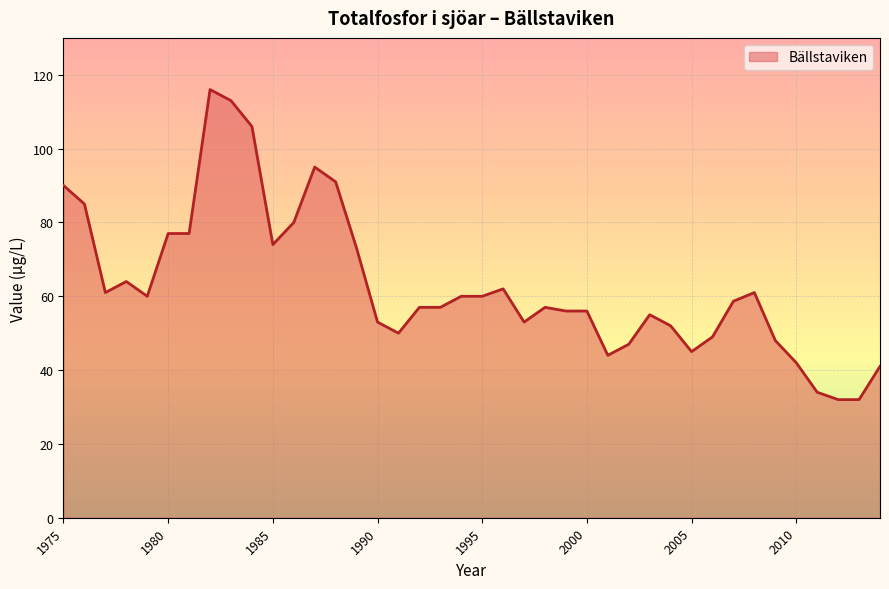

What is the minimum value shown in the chart?

32.0